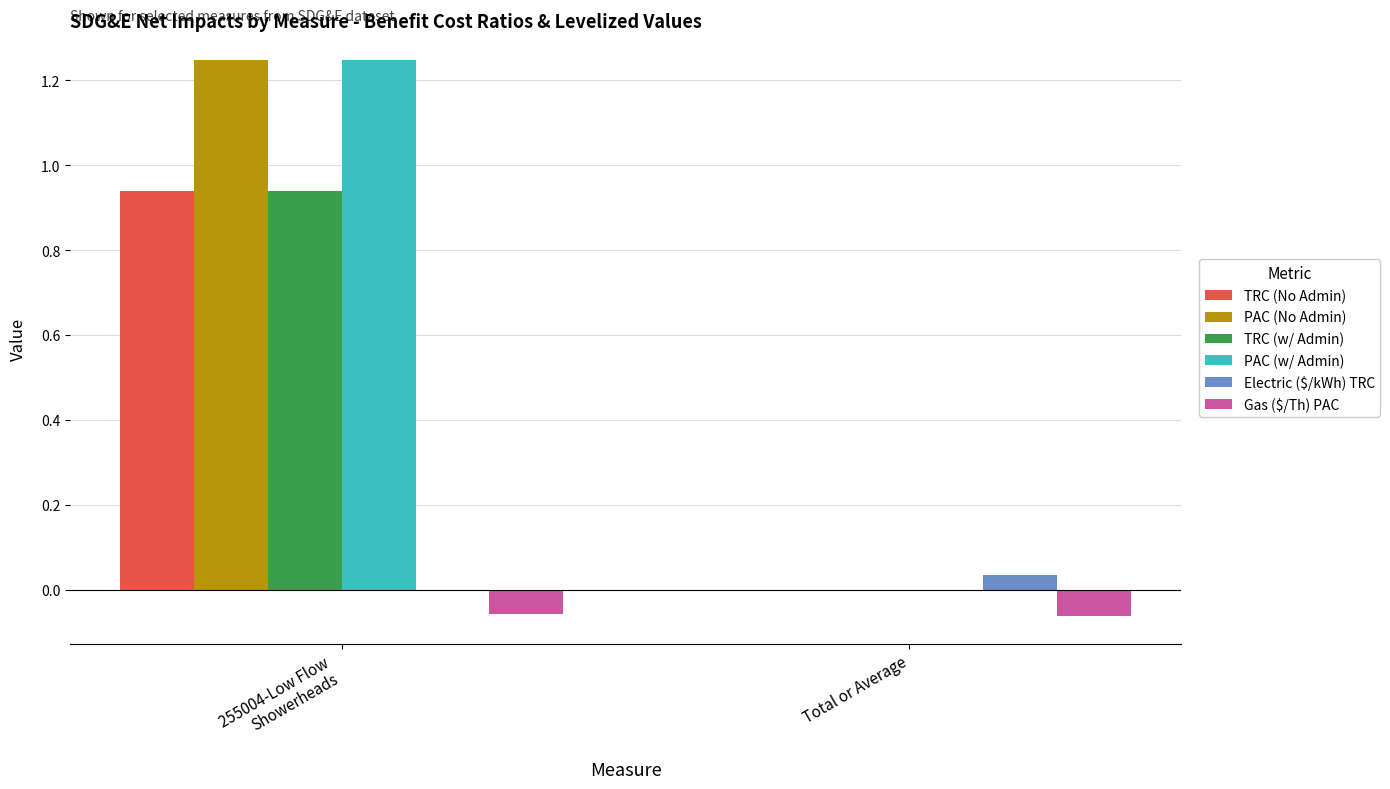

Count the number of categories in the chart.

2